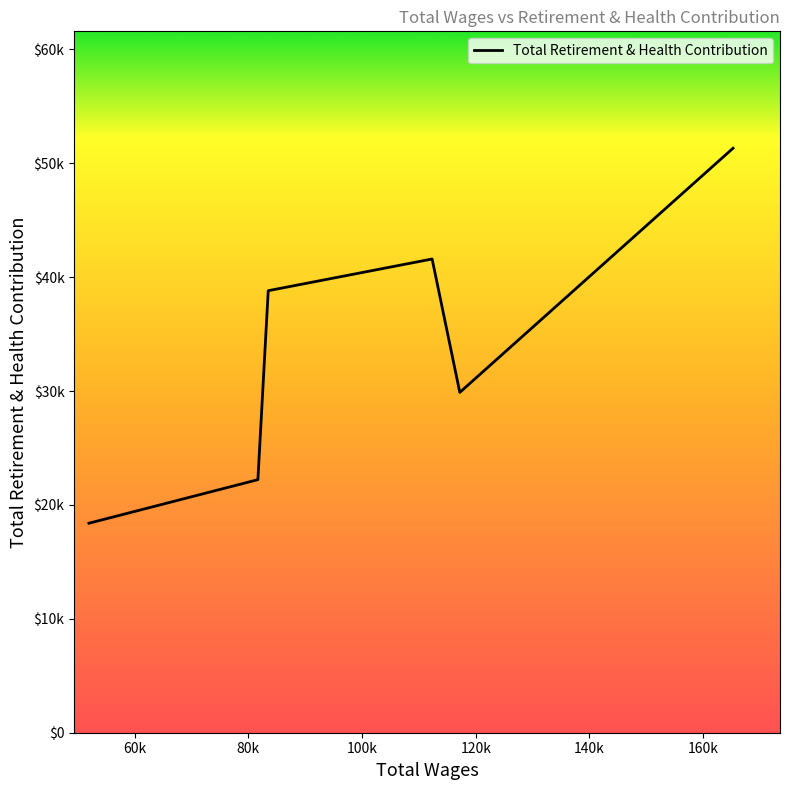

Is this an area chart (filled region under the line)?

Yes